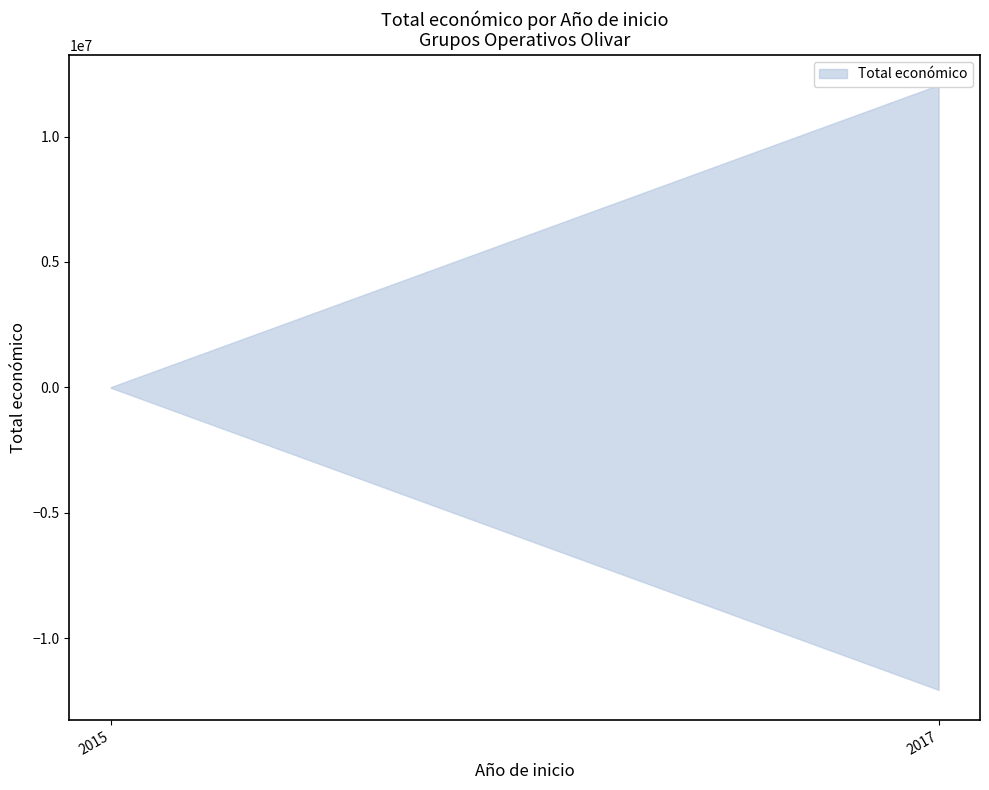

Where is the first local maximum?

2017